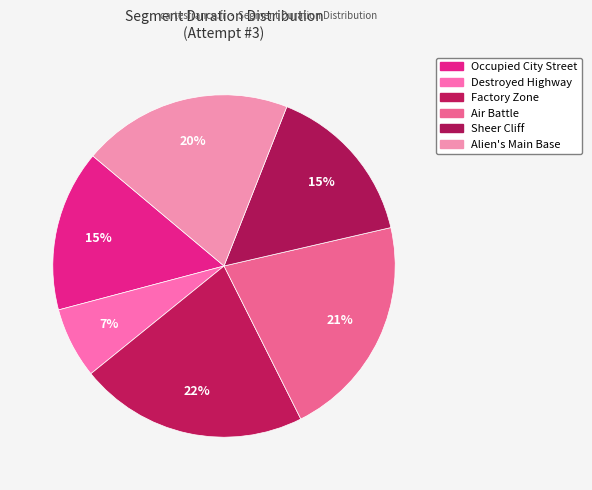

Is it true that Sheer Cliff is 2% of the pie?

False